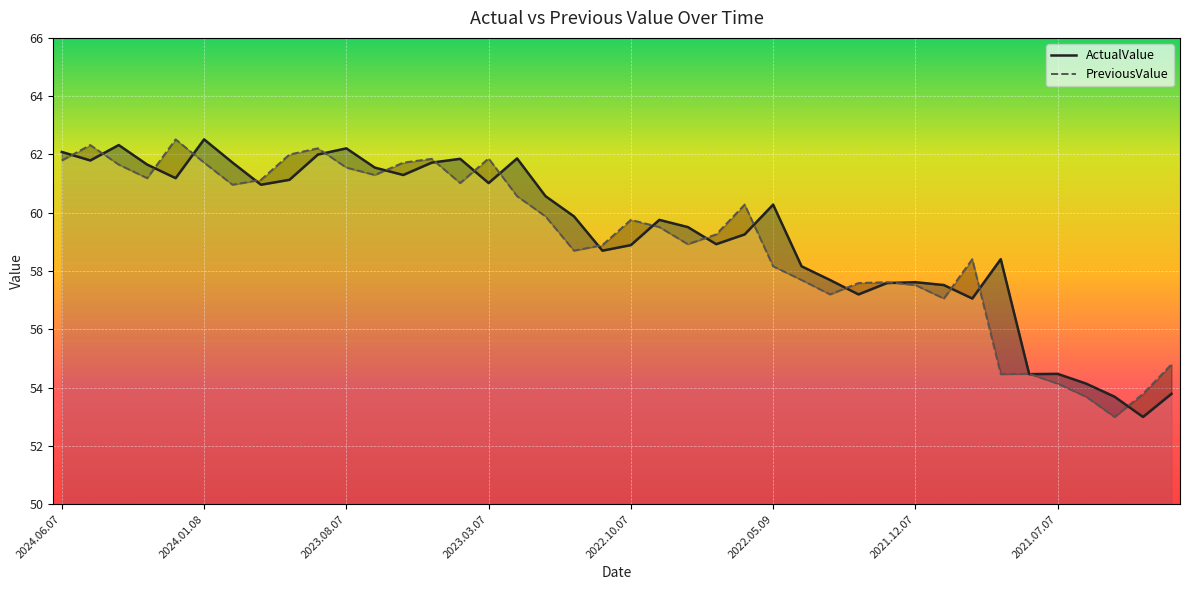

What value does the ActualValue series have at 8?

61.1